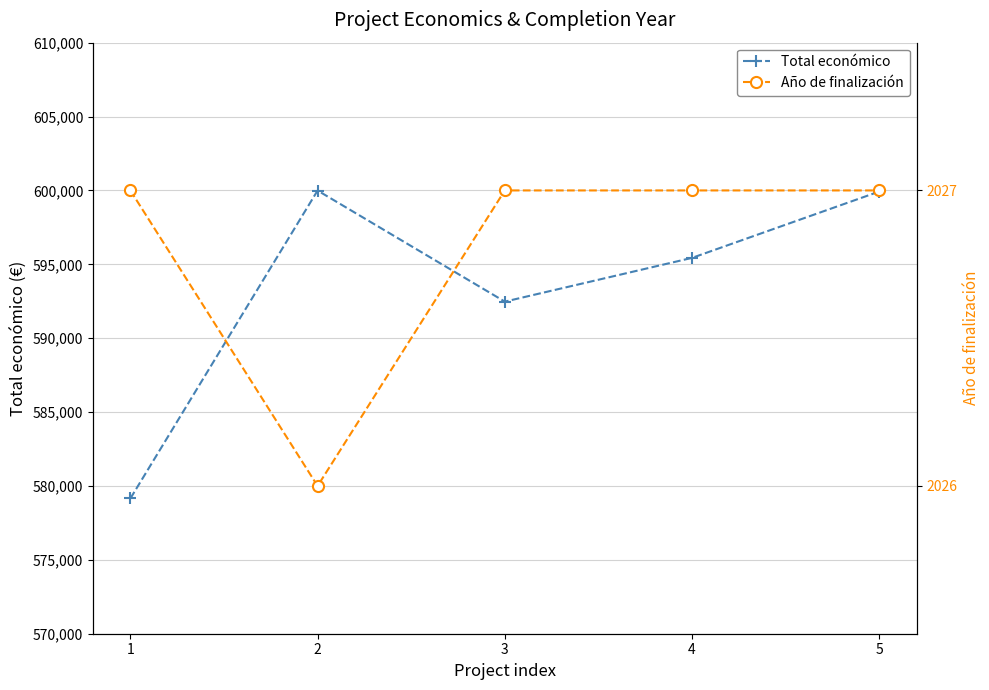

True or false: Año de finalización and Total económico cross at least once.

False